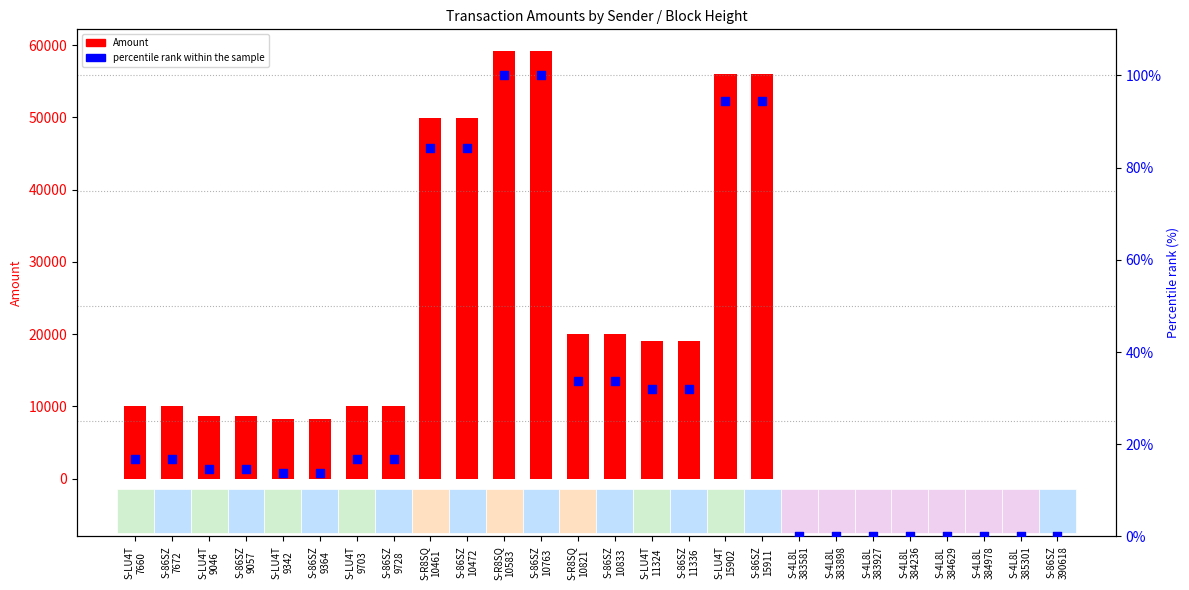

Which series has the largest total across all categories?

Amount